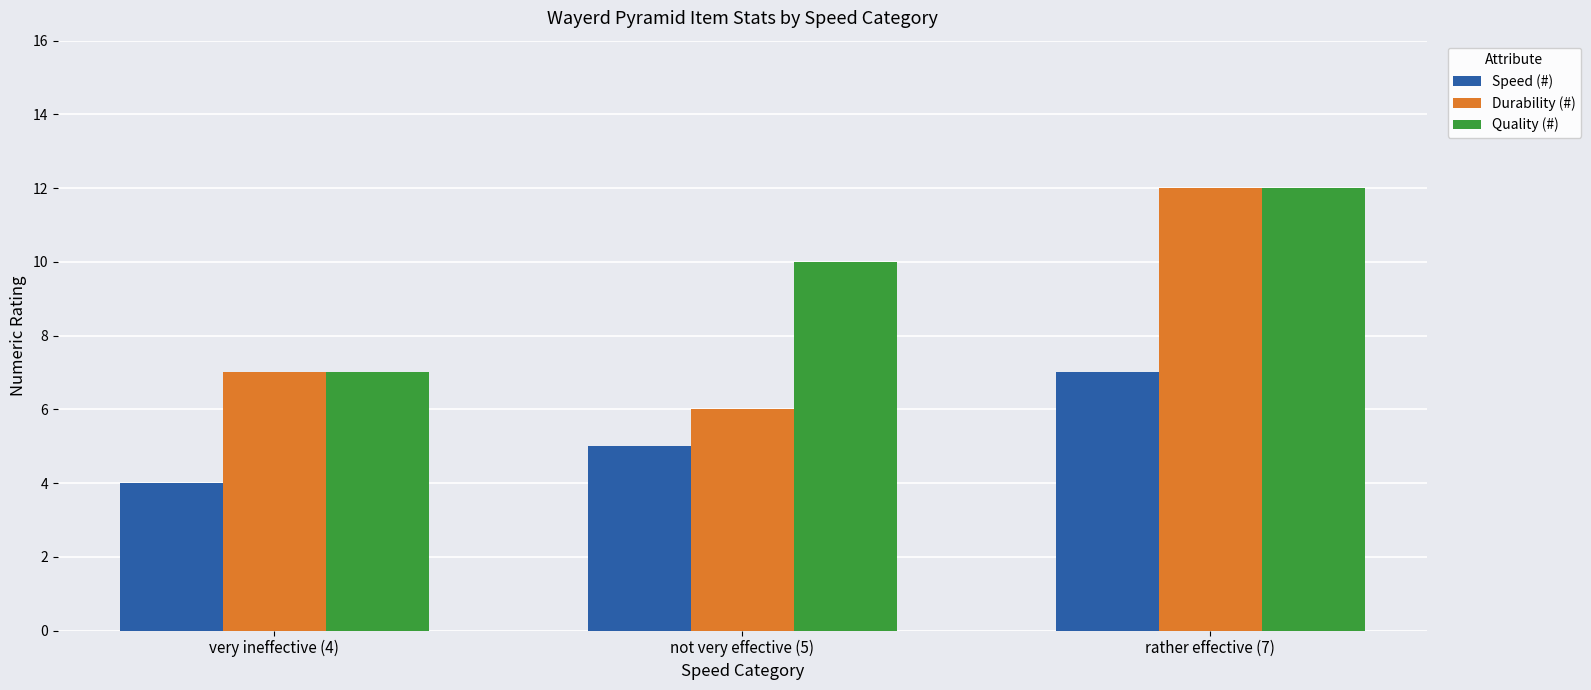

What is the value of the Speed (#) bar at the 3rd from the left?

7